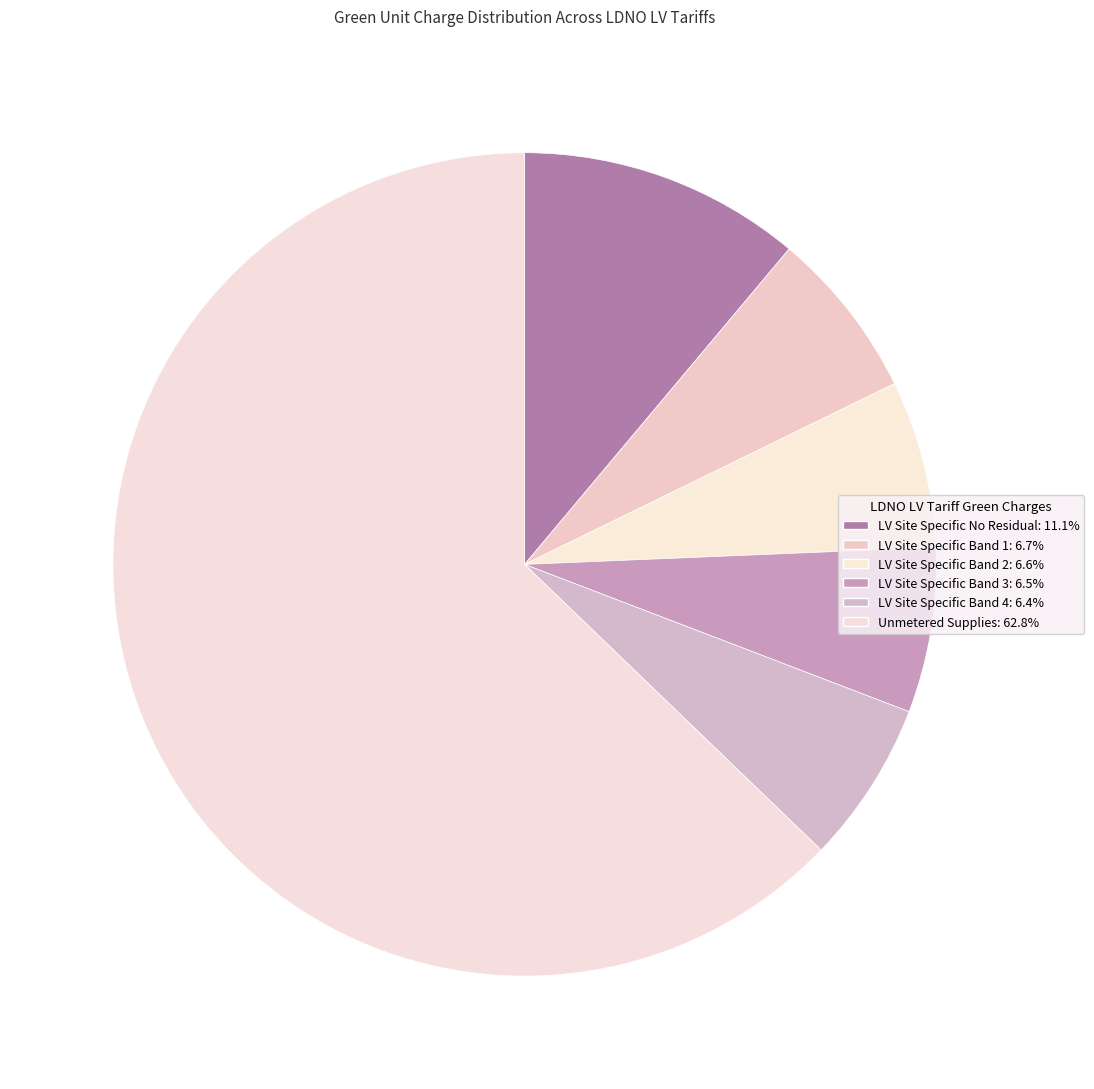

Count the number of slices in the pie.

6